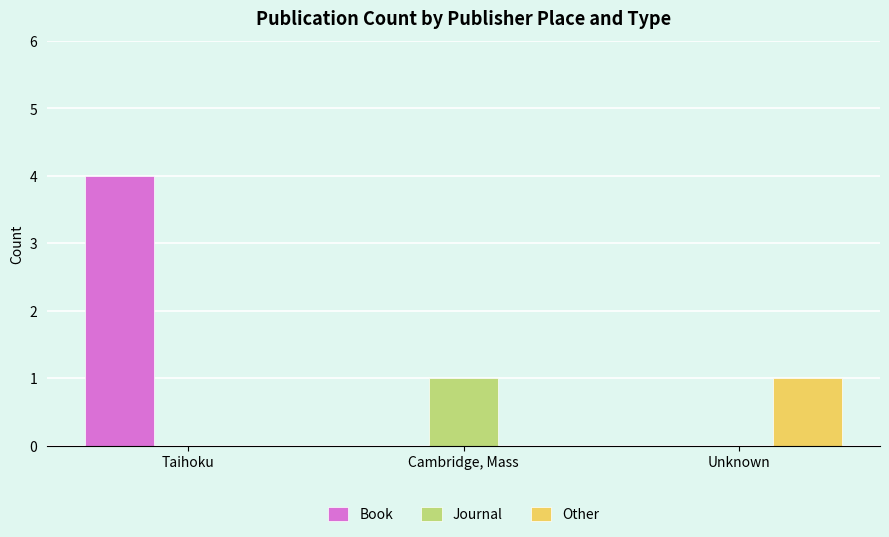

At which category is the sum across all series the highest?

Taihoku